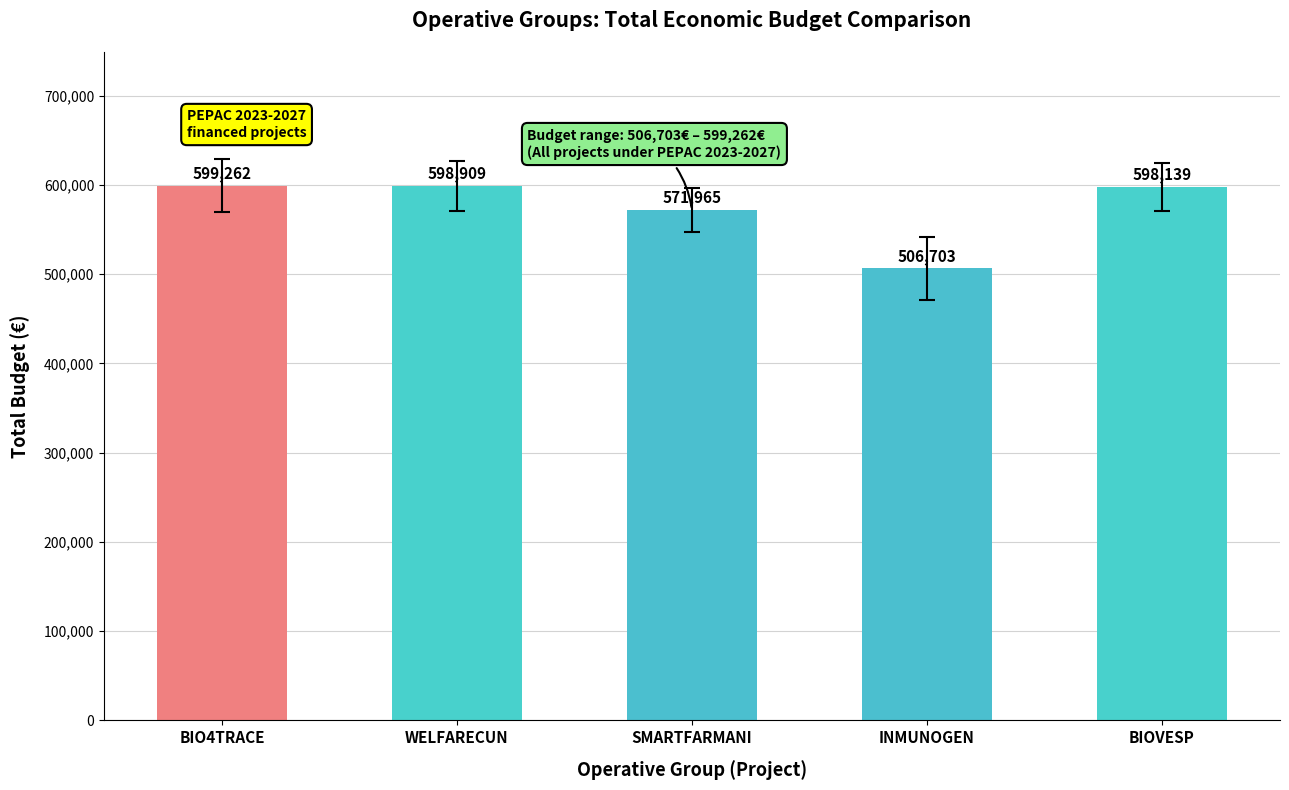

Reading right to left, what are all the values shown in this chart?

BIOVESP=598139	INMUNOGEN=506703	SMARTFARMANI=571965	WELFARECUN=598909	BIO4TRACE=599262